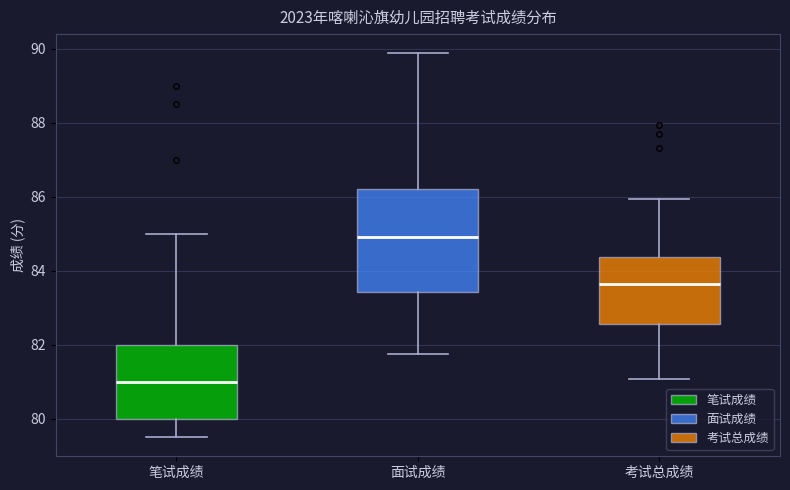

Reading left to right, read every box against the y-axis: the position of its median line, the range the box covers, and the ends of its whiskers. The values are not printed on the chart, so give them approximately, as read against the axis.

笔试成绩: median 81.0, box 80.0 to 82.0, whiskers 79.6 to 85.0
面试成绩: median 85.0, box 83.4 to 86.2, whiskers 81.8 to 89.8
考试总成绩: median 83.6, box 82.6 to 84.4, whiskers 81.0 to 86.0